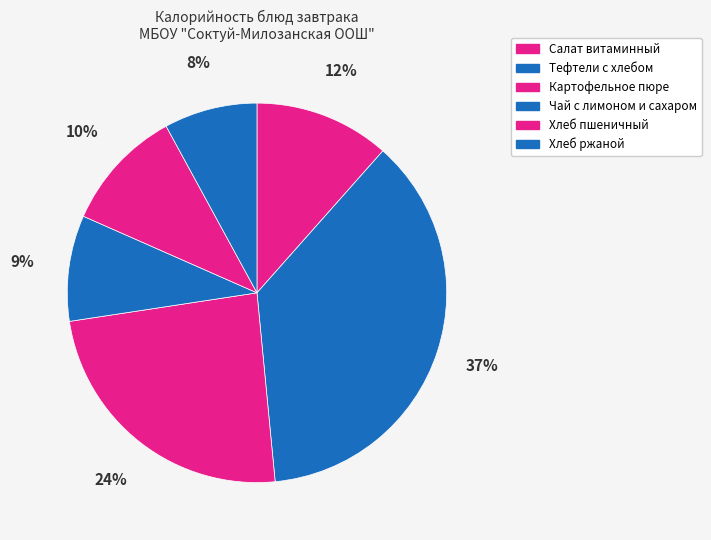

To the nearest percent, what portion does Чай с лимоном и сахаром represent?

9%